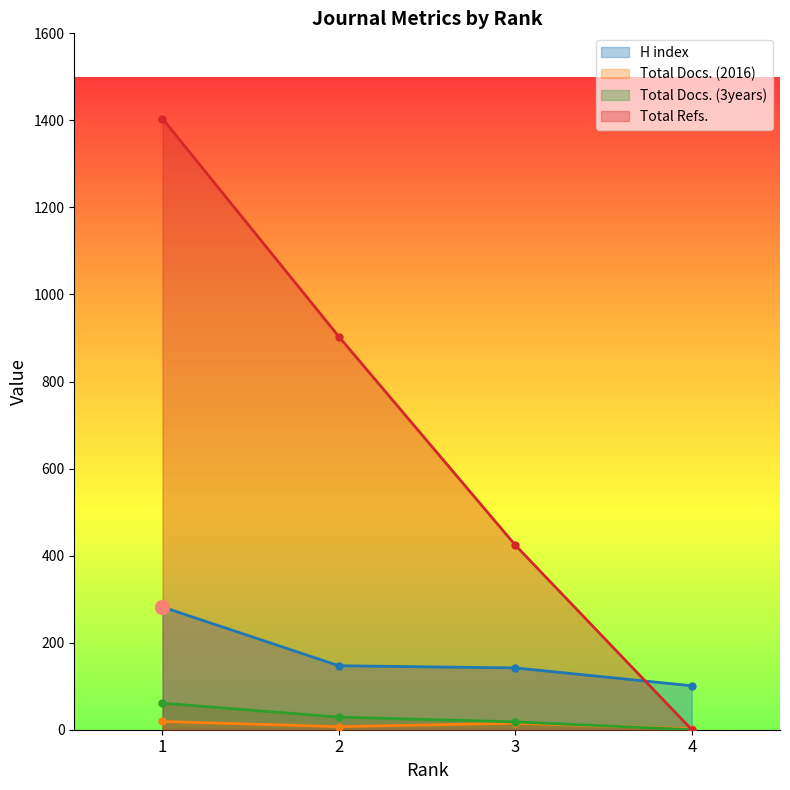

Where is the first local maximum for Total Docs. (2016)?

3